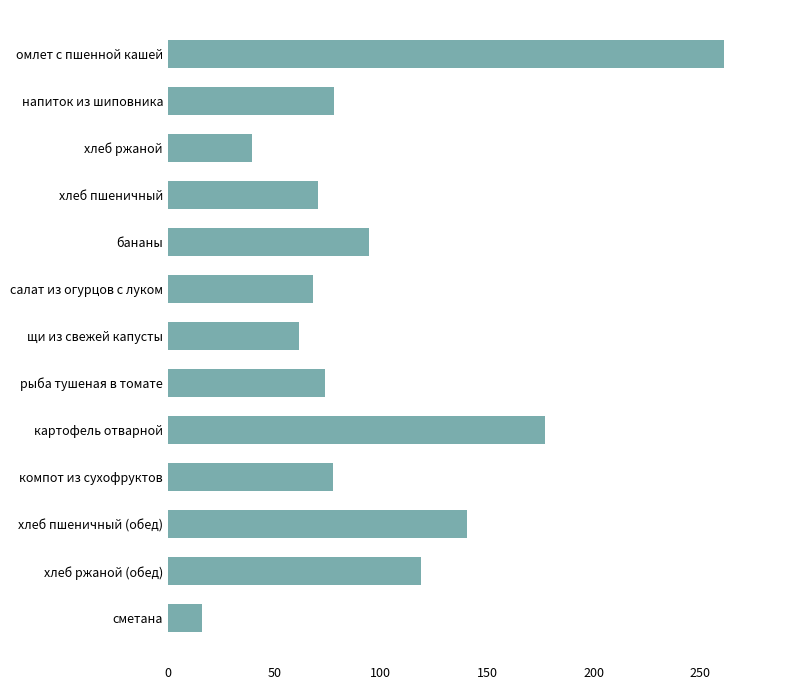

What is the label of the 3rd bar from the bottom?

хлеб пшеничный (обед)